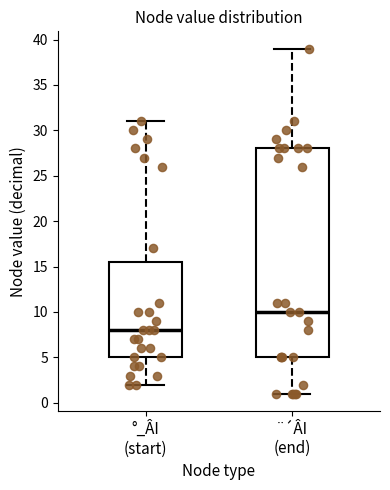

Which box is the tallest, from its lower edge to its upper edge?

¨´ÂI (end)